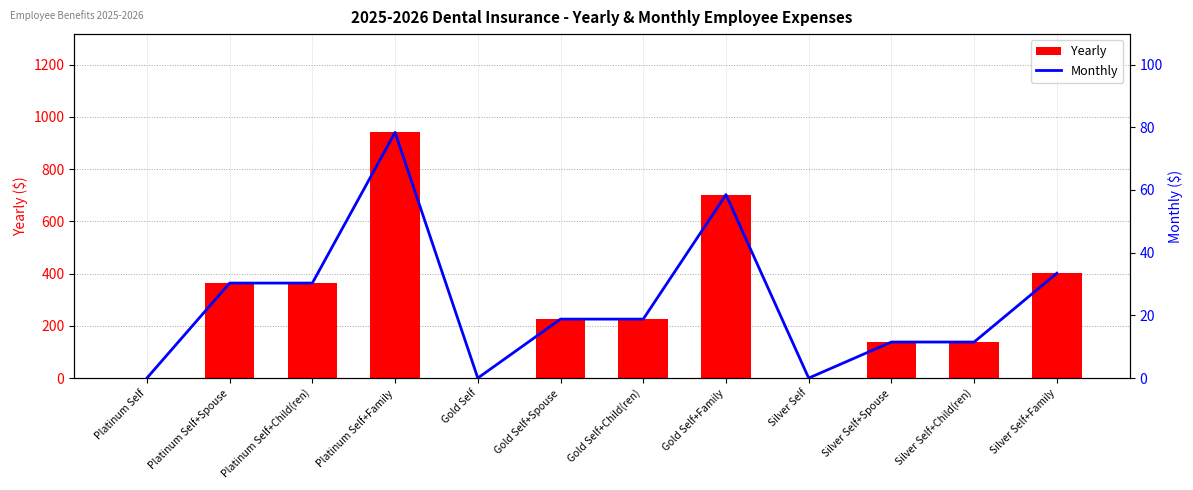

Reading left to right, extract all data points from this chart.

Yearly: Platinum Self=0.0	Platinum Self+Spouse=363.7	Platinum Self+Child(ren)=363.7	Platinum Self+Family=940.5	Gold Self=0.0	Gold Self+Spouse=225.7	Gold Self+Child(ren)=225.7	Gold Self+Family=702.2	Silver Self=0.0	Silver Self+Spouse=137.9	Silver Self+Child(ren)=137.9	Silver Self+Family=401.3
Monthly: Platinum Self=0.0	Platinum Self+Spouse=30.3	Platinum Self+Child(ren)=30.3	Platinum Self+Family=78.4	Gold Self=0.0	Gold Self+Spouse=18.8	Gold Self+Child(ren)=18.8	Gold Self+Family=58.5	Silver Self=0.0	Silver Self+Spouse=11.5	Silver Self+Child(ren)=11.5	Silver Self+Family=33.4